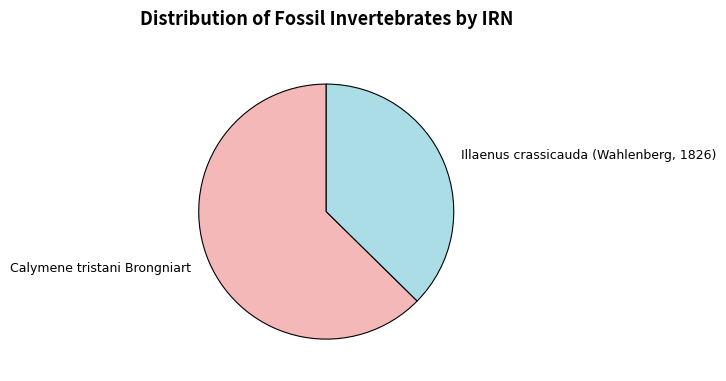

Rank the categories by value from highest to lowest.

Calymene tristani Brongniart, Illaenus crassicauda (Wahlenberg, 1826)